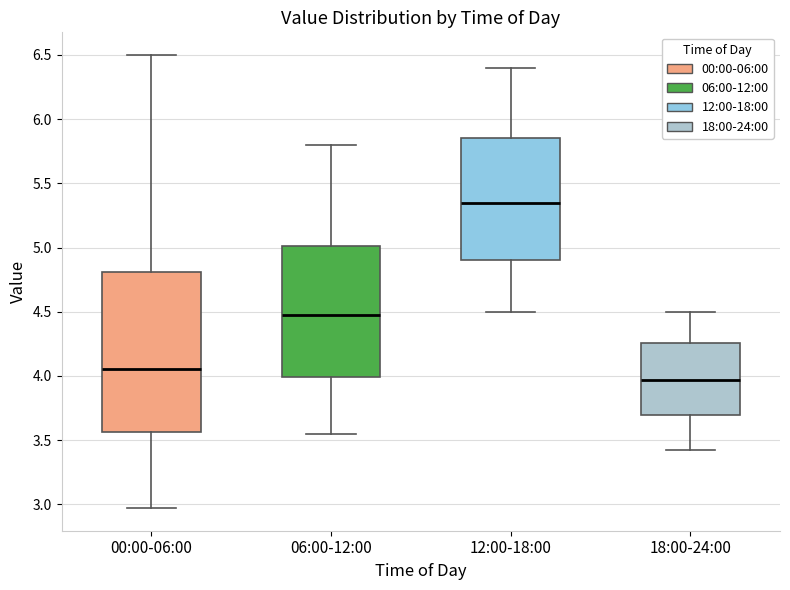

Which box is the tallest, from its lower edge to its upper edge?

00:00-06:00